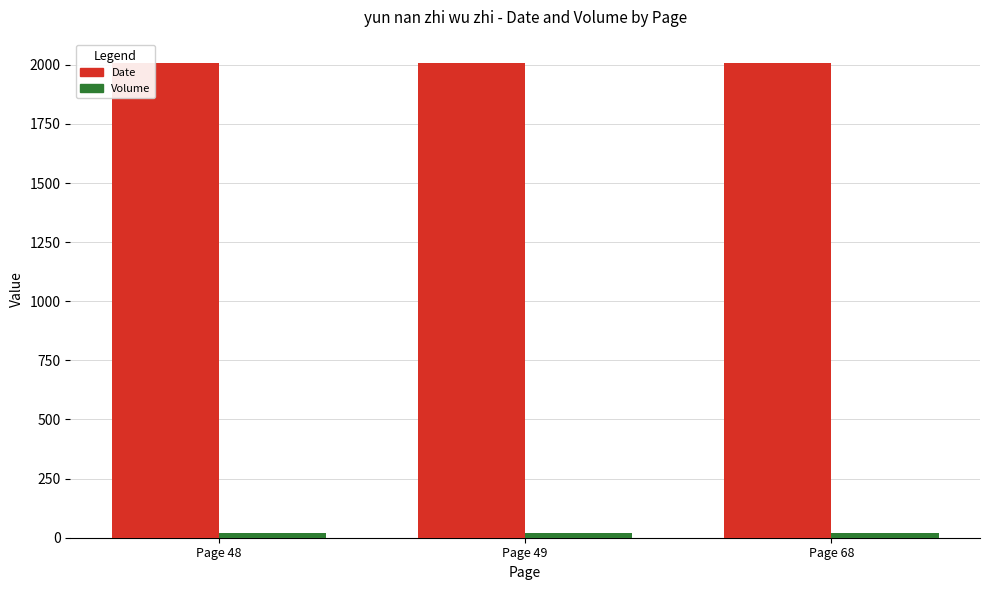

What is the greatest value displayed?

2006